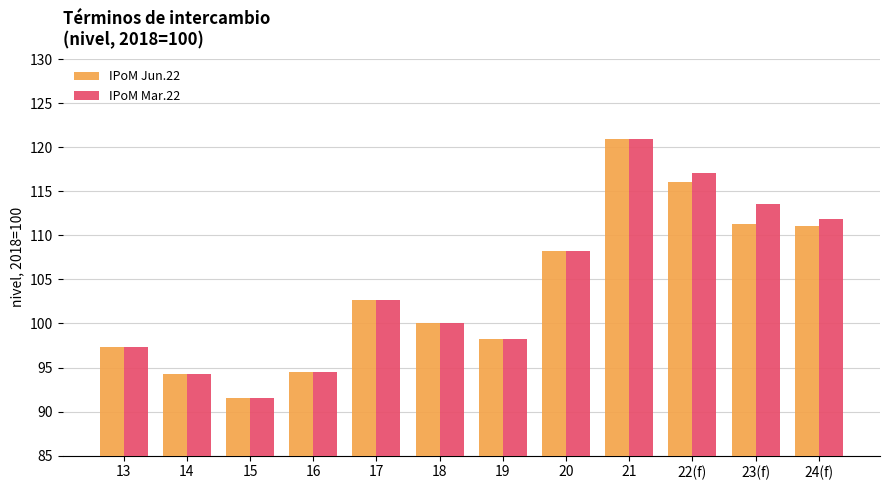

What is the maximum value for IPoM Jun.22?

120.9